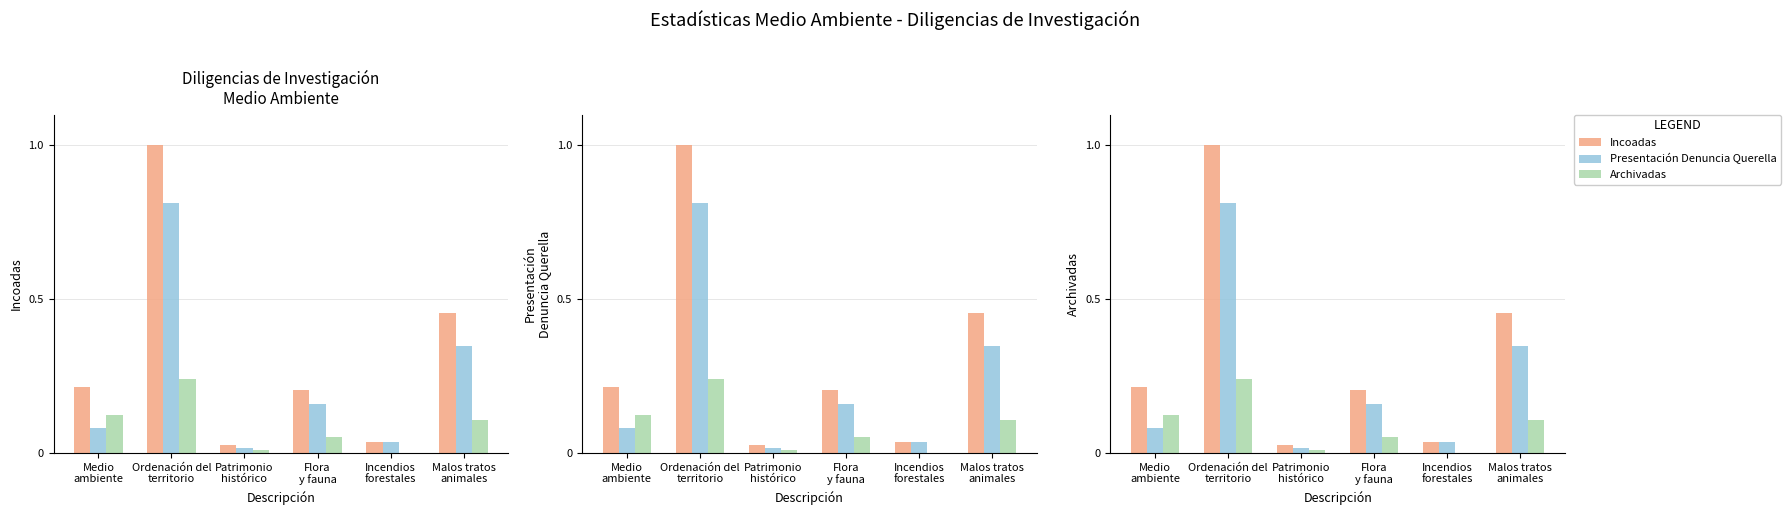

Which category has the lowest value in the Archivadas series?

Incendios
forestales